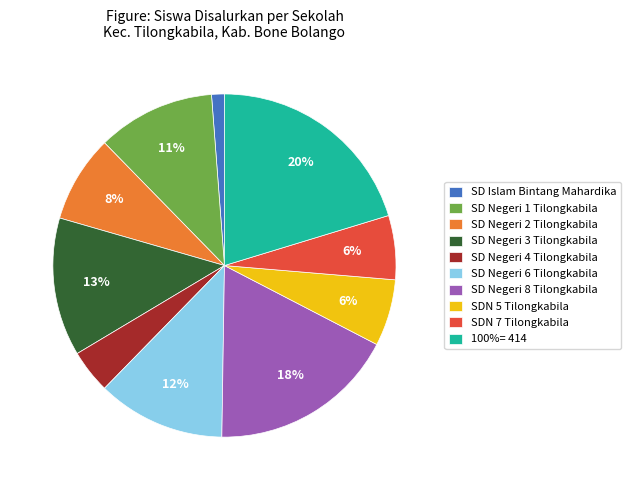

Which category has the biggest portion of the pie?

100%= 414